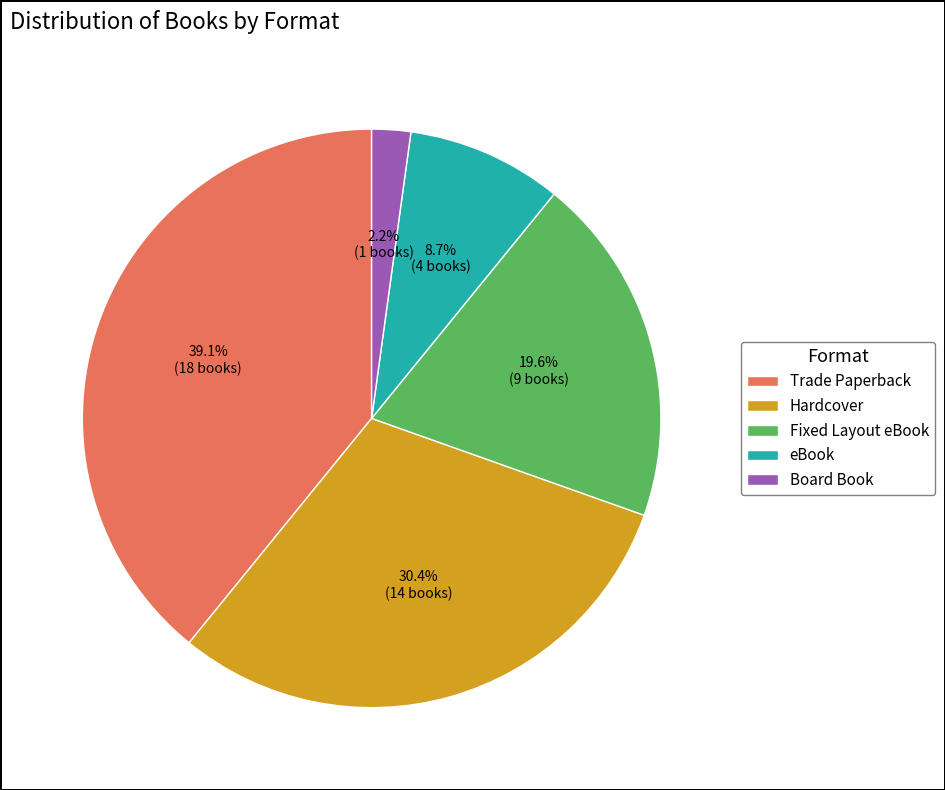

To the nearest percent, what is the difference between the largest and smallest slice percentages?

37%